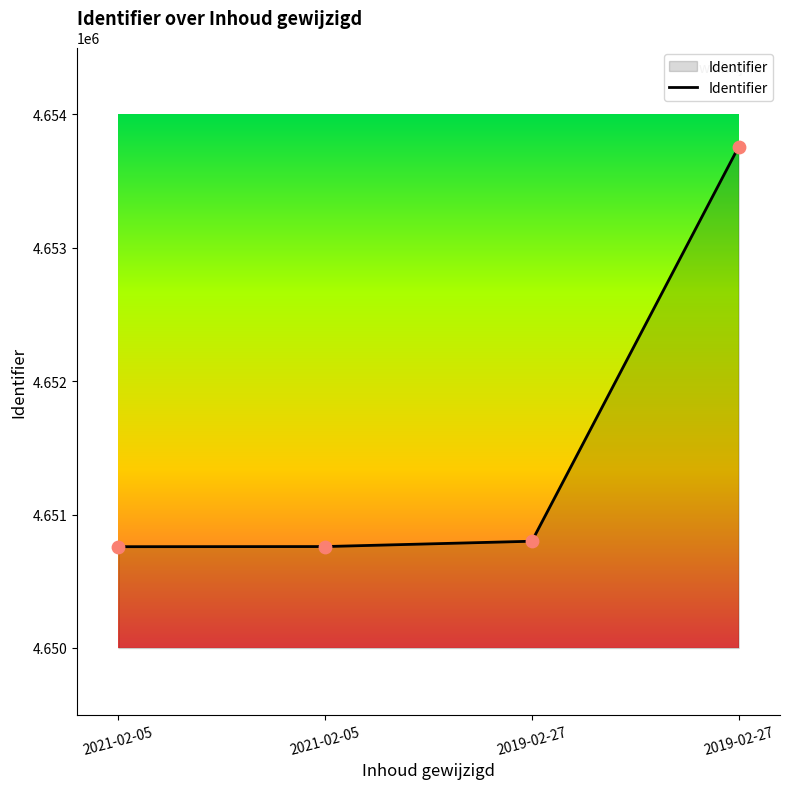

What is the change in value from 2021-02-05 to 2019-02-27?

+2996